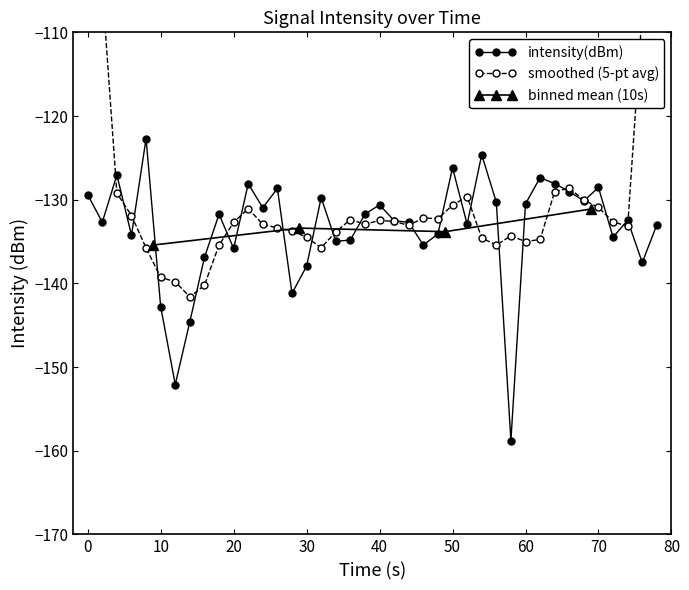

What is the difference between the maximum and minimum values?

36.1